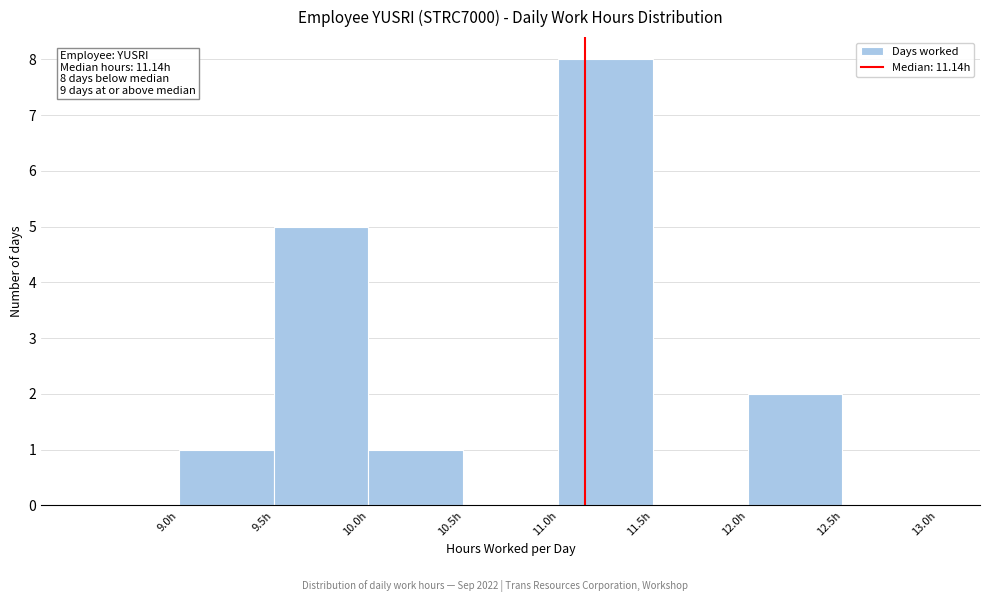

Over which range of the x-axis is the bar tallest?

11.0 to 11.5